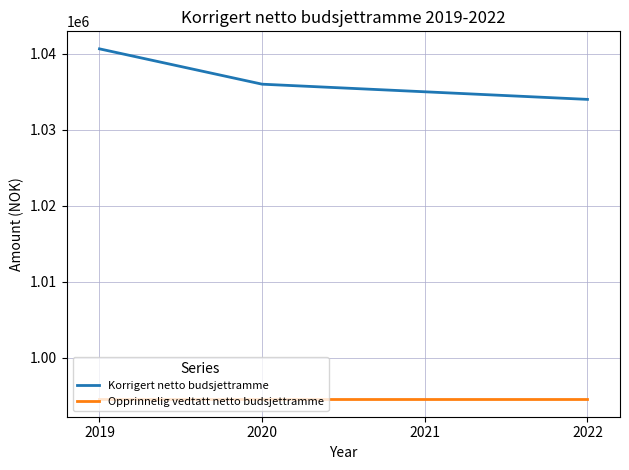

True or false: Korrigert netto budsjettramme and Opprinnelig vedtatt netto budsjettramme intersect in this chart.

False